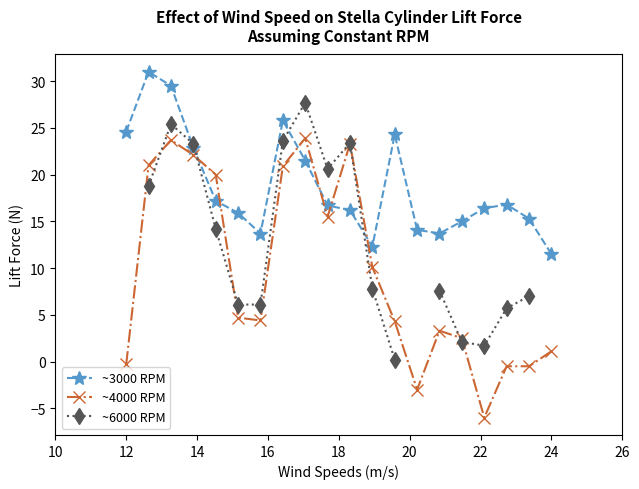

True or false: ~3000 RPM has a value of 11.5 at 24.

True